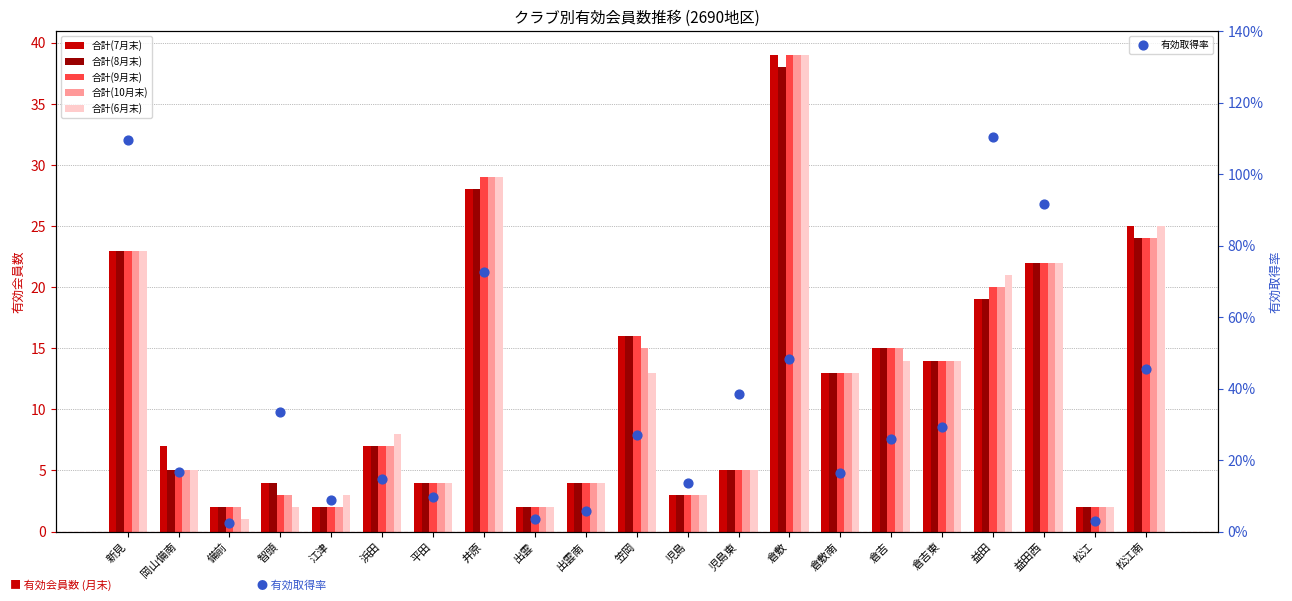

Is the value of 合計(7月末) at 倉敷 greater than the value of 合計(10月末) at 益田?

Yes